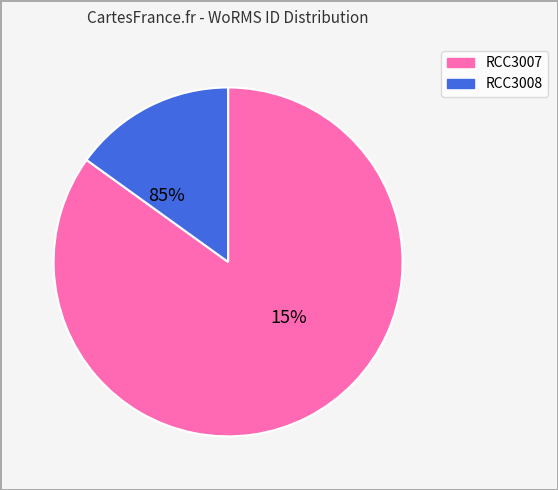

Which category has the smallest portion of the pie?

RCC3008